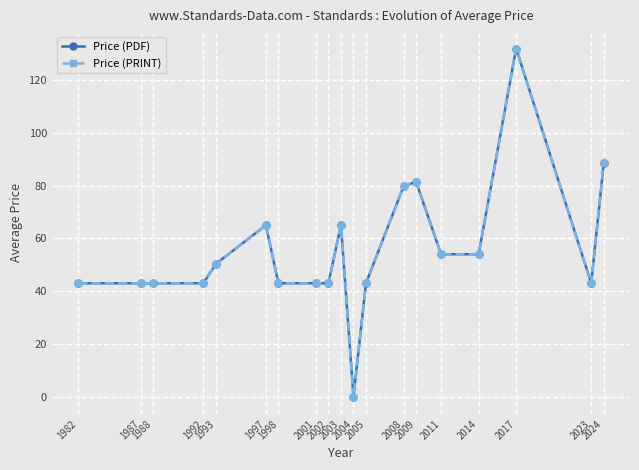

In Price (PDF), how many points are lower than both neighbors (excluding endpoints)?

2